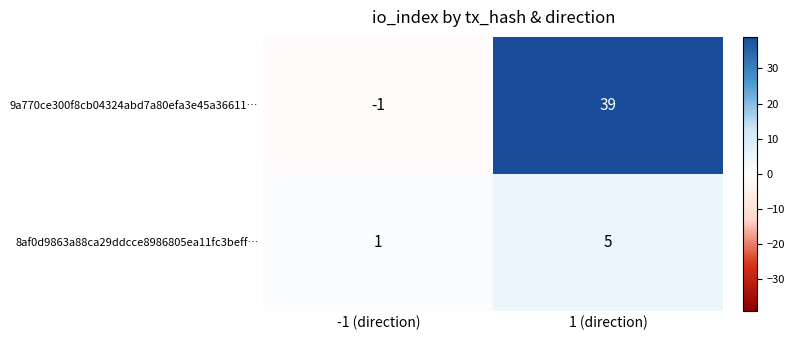

At which category is the sum across all series the highest?

1 (direction)